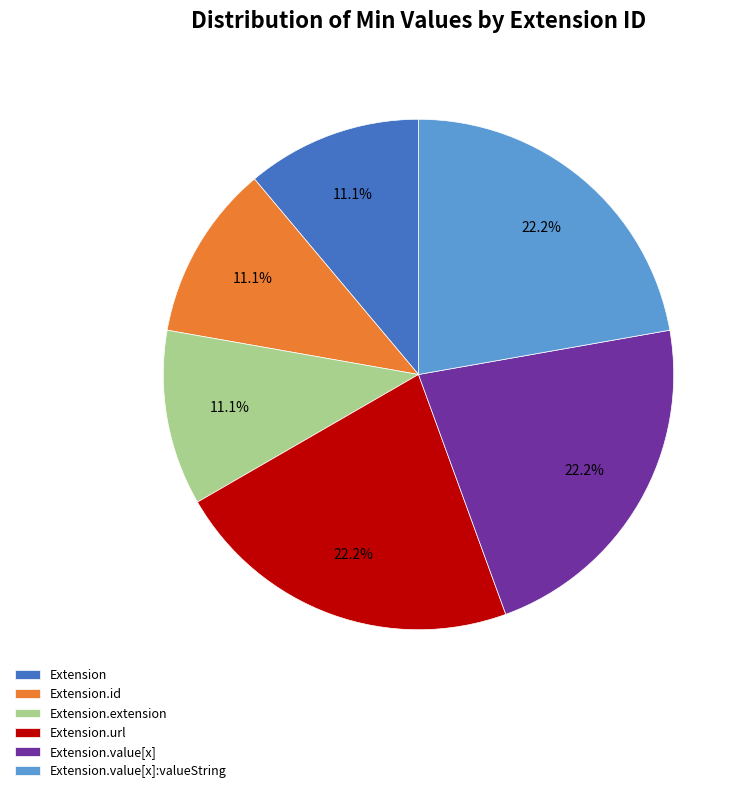

What percentage do Extension.extension and Extension.id together represent?

22.2%